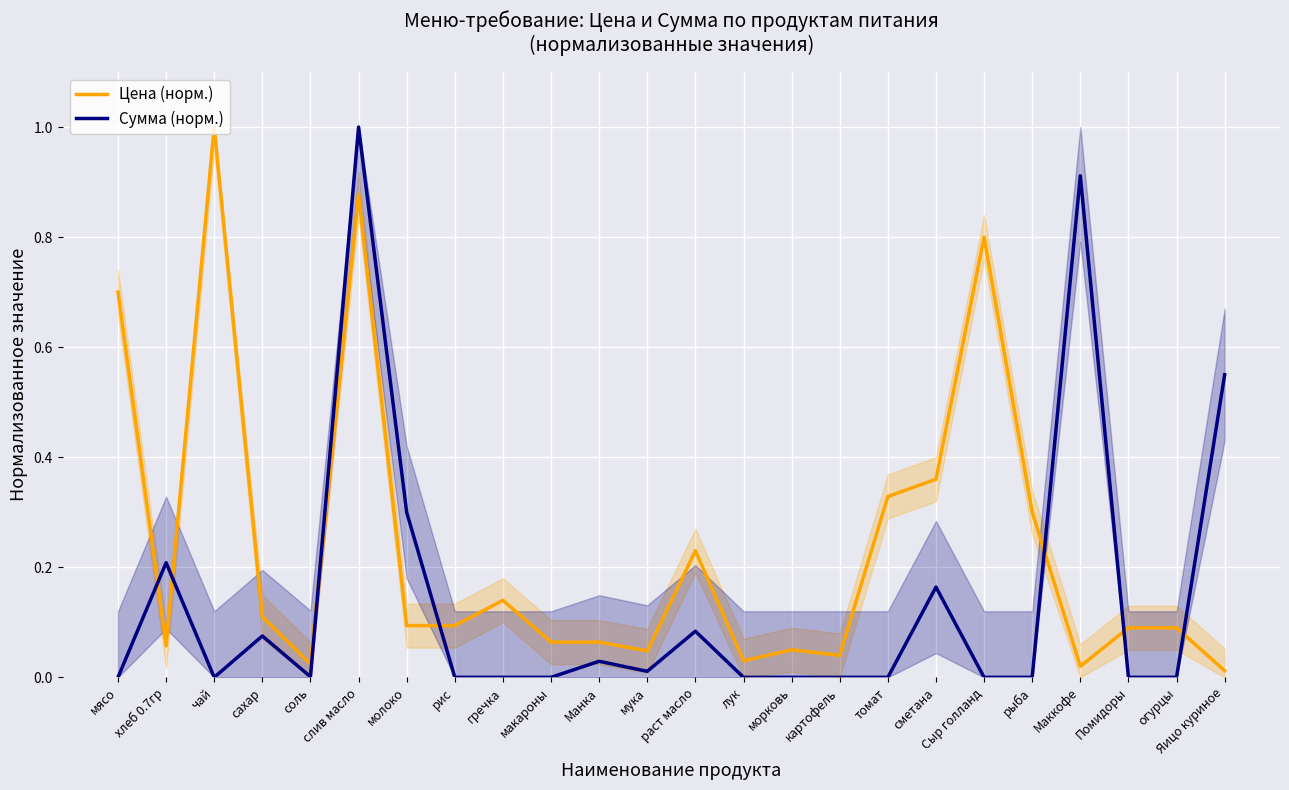

Reading right to left, what are all the values shown in this chart?

Цена (норм.): Яицо куриное=0.0	огурцы=0.1	Помидоры=0.1	Маккофе=0.0	рыба=0.3	Сыр голланд=0.8	сметана=0.4	томат=0.3	картофель=0.0	морковь=0.1	лук=0.0	раст масло=0.2	мука=0.0	Манка=0.1	макароны=0.1	гречка=0.1	рис=0.1	молоко=0.1	слив масло=0.9	соль=0.0	сахар=0.1	чай=1.0	хлеб 0.7гр=0.1	мясо=0.7
Сумма (норм.): Яицо куриное=0.5	огурцы=0.0	Помидоры=0.0	Маккофе=0.9	рыба=0.0	Сыр голланд=0.0	сметана=0.2	томат=0.0	картофель=0.0	морковь=0.0	лук=0.0	раст масло=0.1	мука=0.0	Манка=0.0	макароны=0.0	гречка=0.0	рис=0.0	молоко=0.3	слив масло=1.0	соль=0.0	сахар=0.1	чай=0.0	хлеб 0.7гр=0.2	мясо=0.0